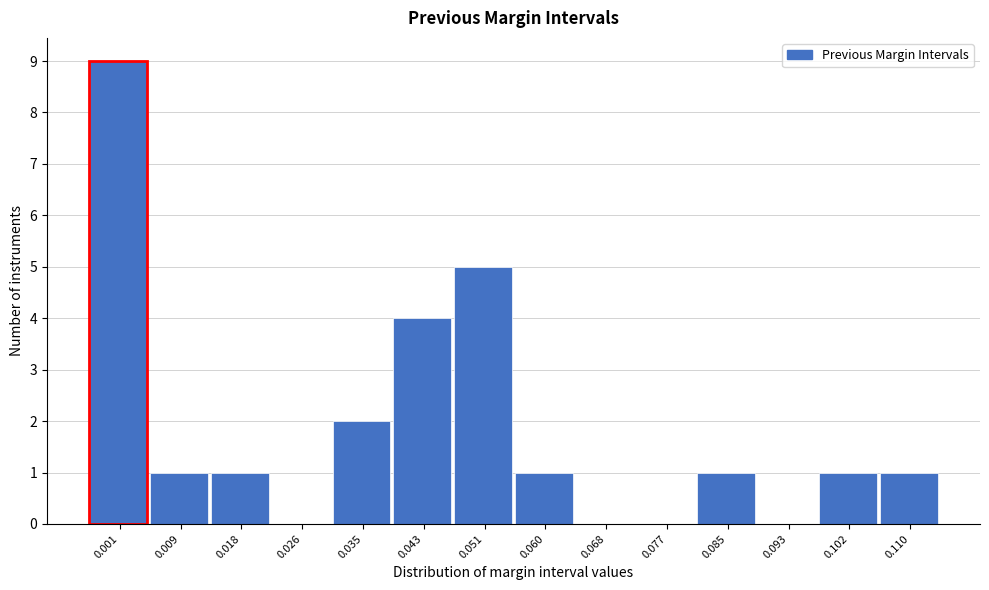

Reading left to right, extract all data points from this chart.

0.001=9	0.009=1	0.018=1	0.026=0	0.035=2	0.043=4	0.051=5	0.060=1	0.068=0	0.077=0	0.085=1	0.093=0	0.102=1	0.110=1